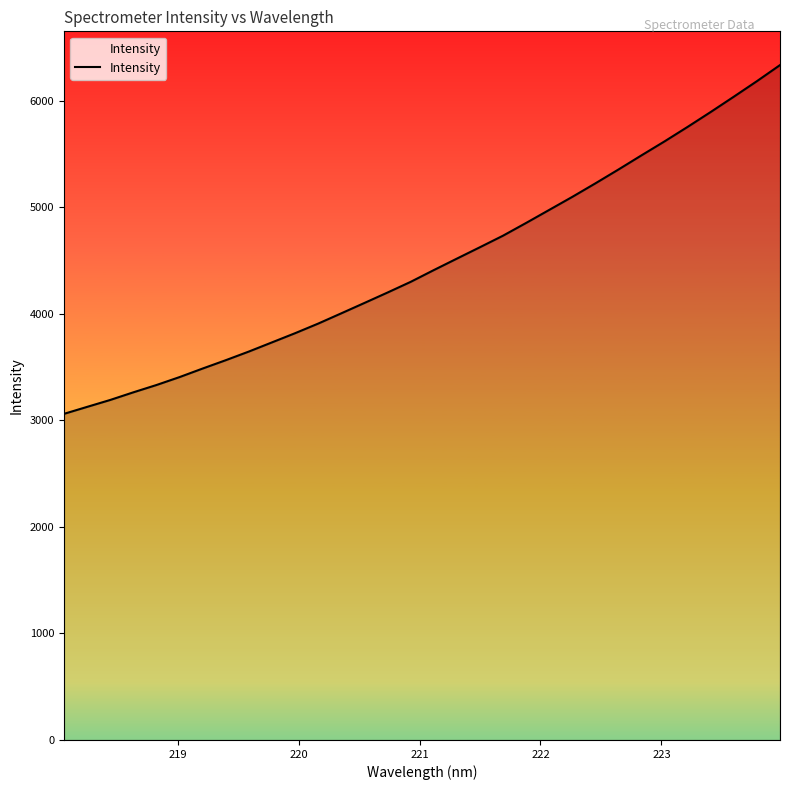

Reading left to right, transcribe all the data shown in this chart.

3059.7	3125.1	3190.1	3261.7	3330.3	3404.8	3485.1	3563.4	3644.6	3730.6	3816.7	3906.9	4003.3	4100.4	4198.3	4298.3	4408.5	4516.2	4623.4	4731.6	4851.2	4973.4	5095.8	5222.6	5352.6	5485.7	5617.0	5753.0	5892.7	6036.0	6181.6	6332.4